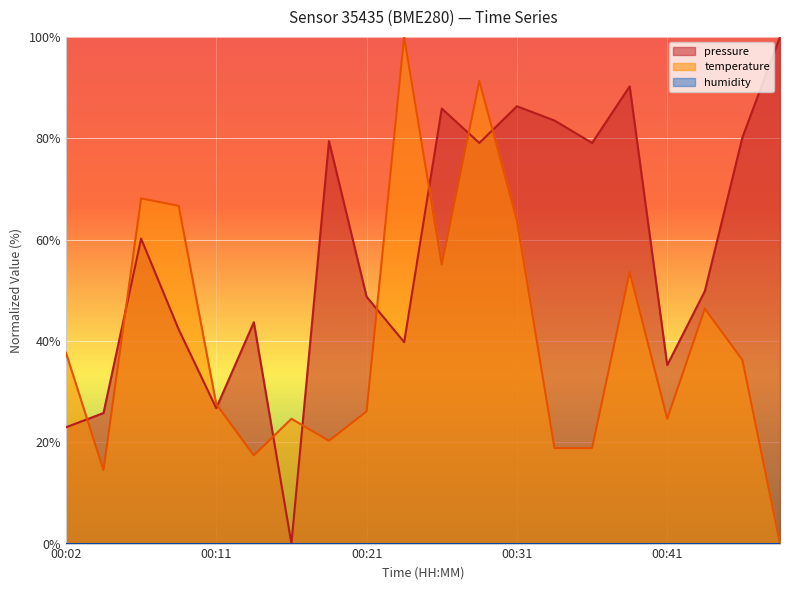

What is the average value of the pressure series?

57.9